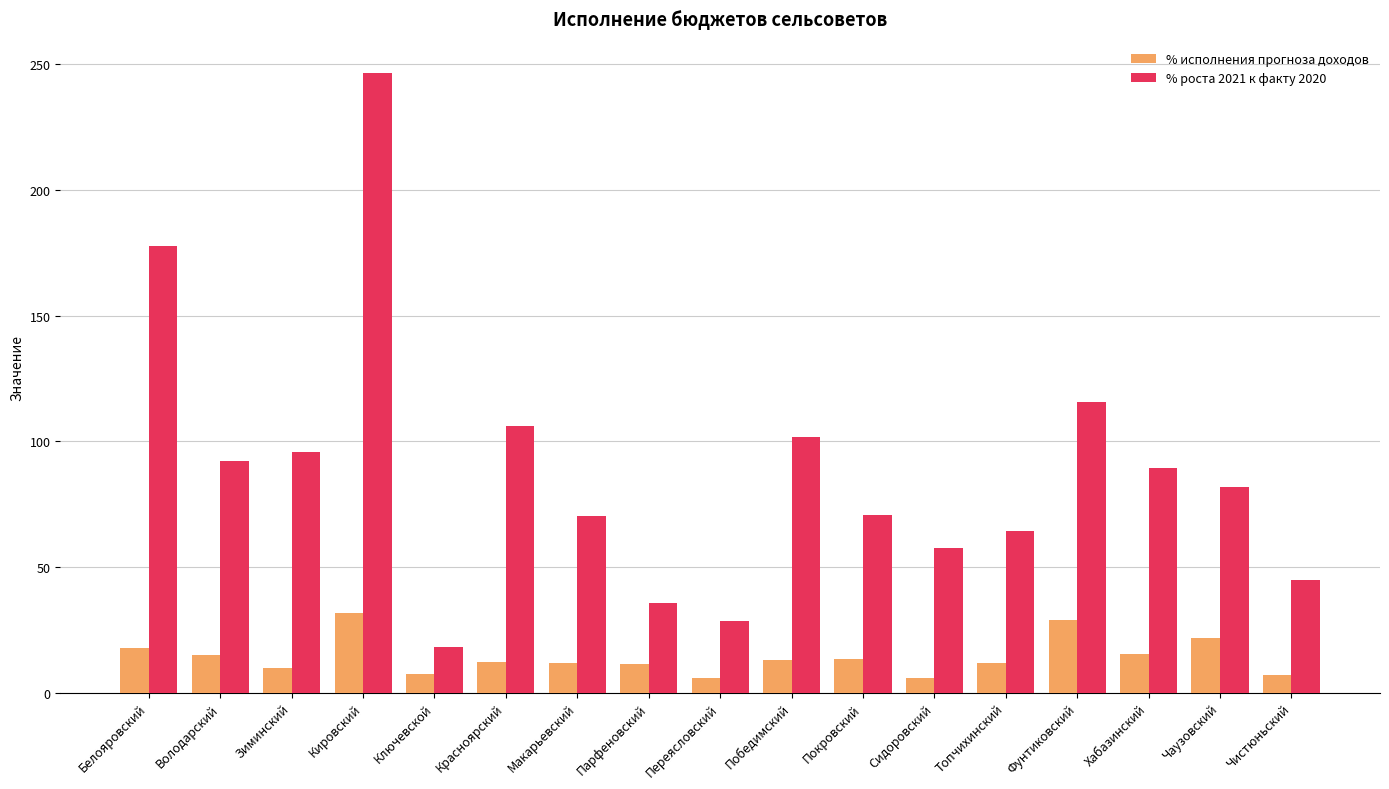

At how many categories does at least one series exceed 223?

1